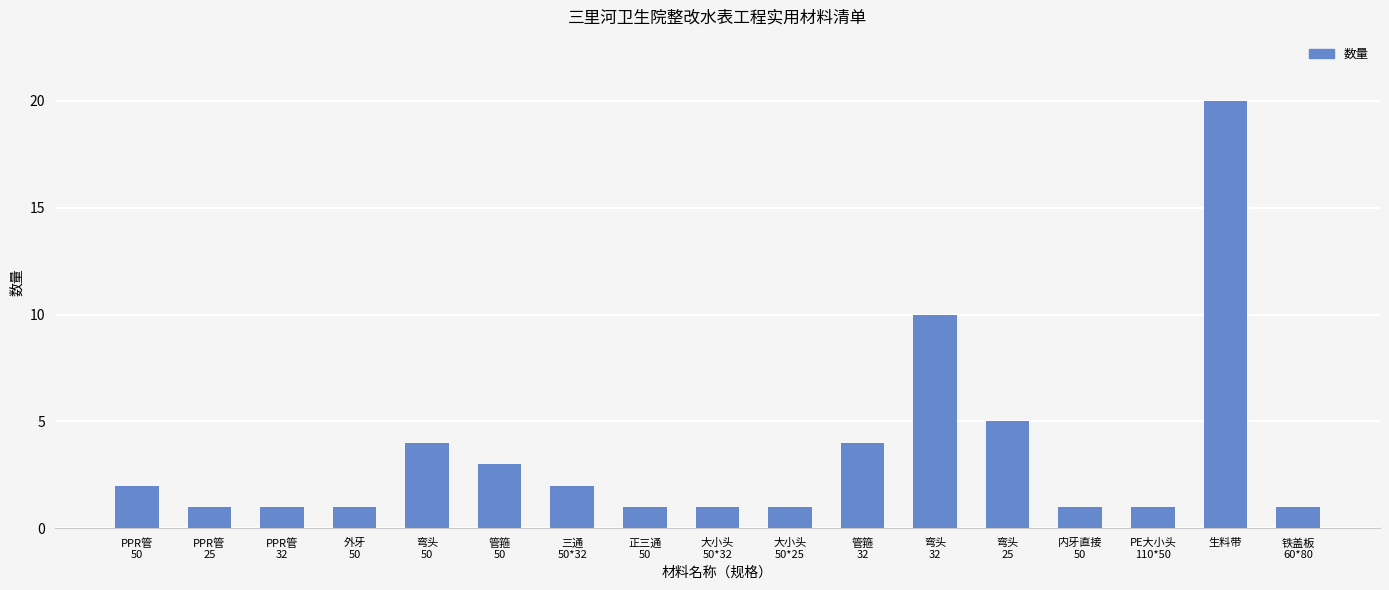

What is the difference between the maximum and second lowest values?

19